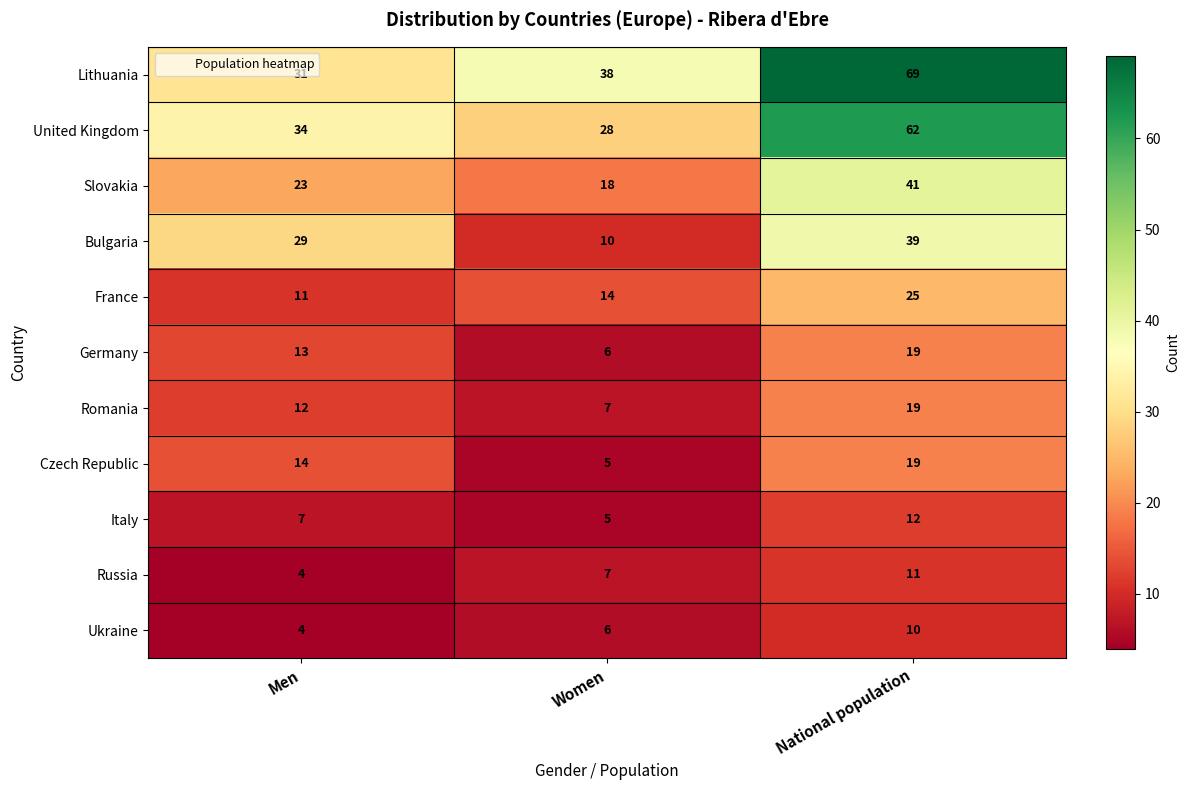

Rank the categories by Ukraine value from lowest to highest.

Men, Women, National population